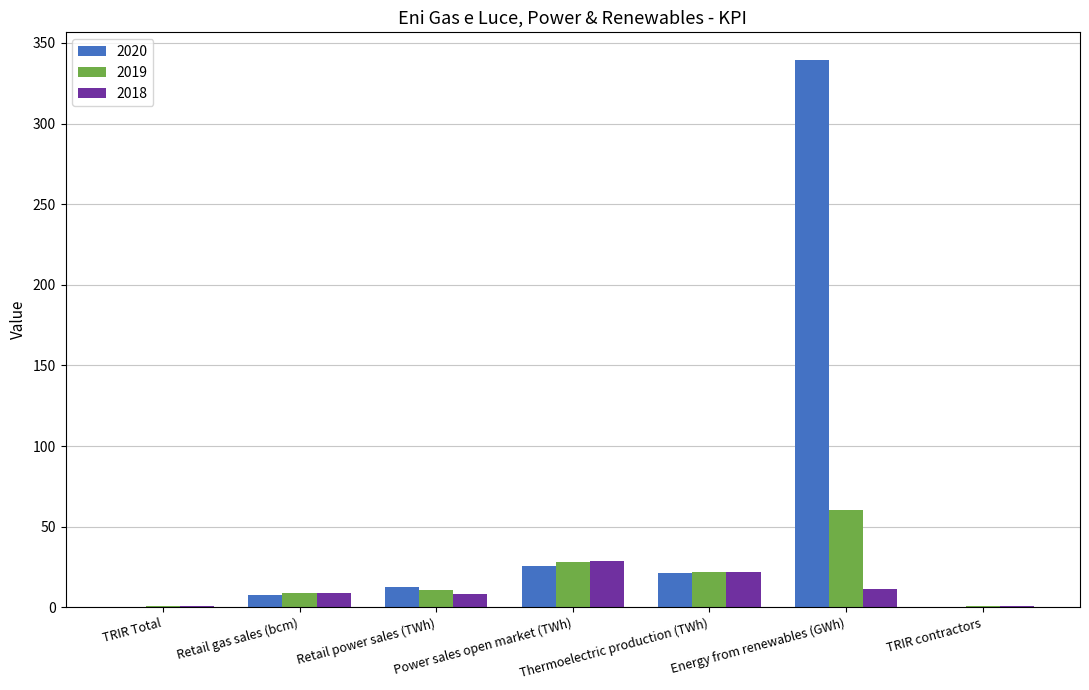

What is the maximum value for 2020?

339.6